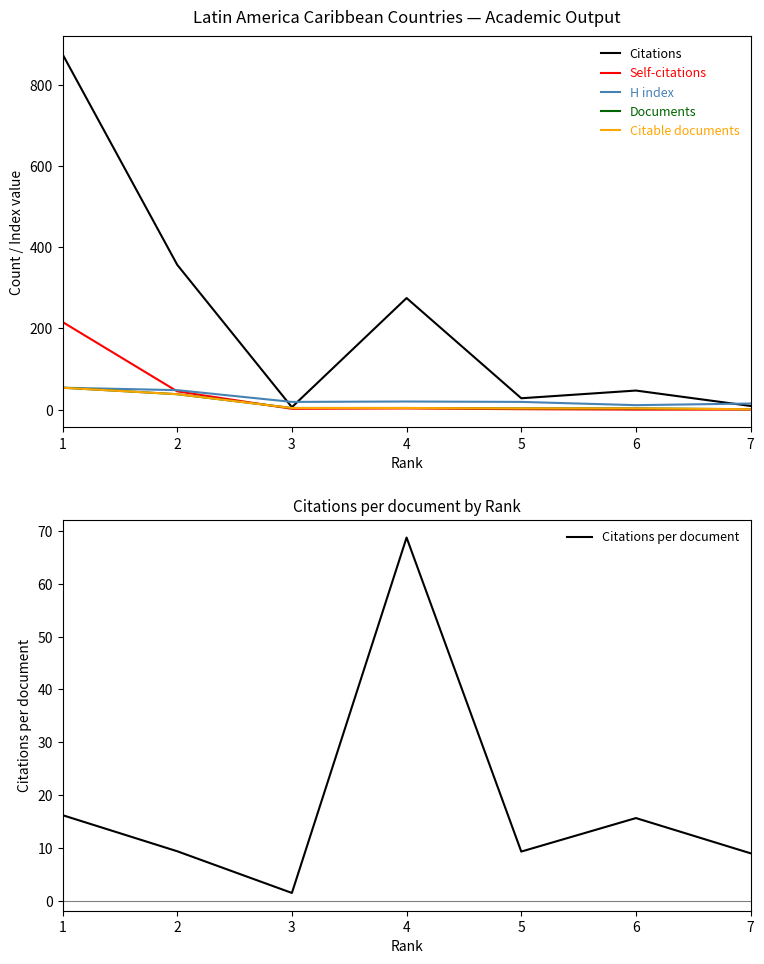

Is it true that Citations equals 6.2 at 5?

False